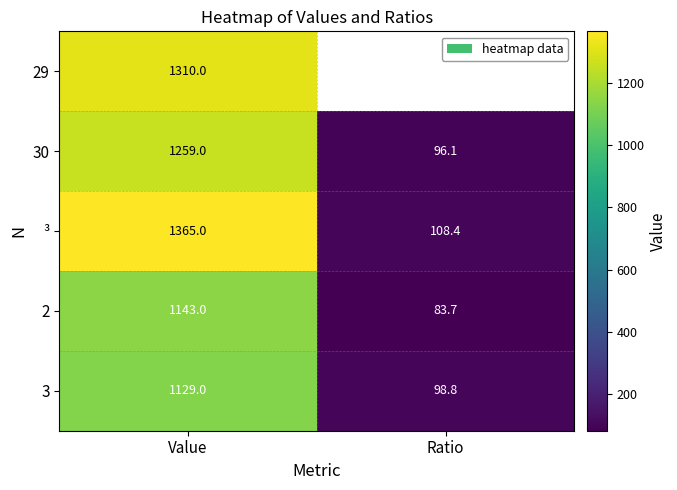

What is the difference between the highest and lowest values at Value?

236.0